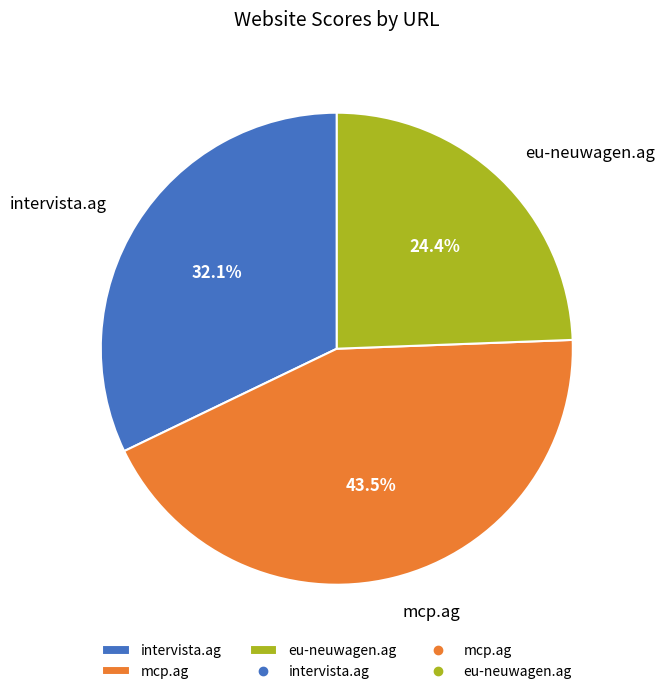

How many segments does this pie chart have?

3